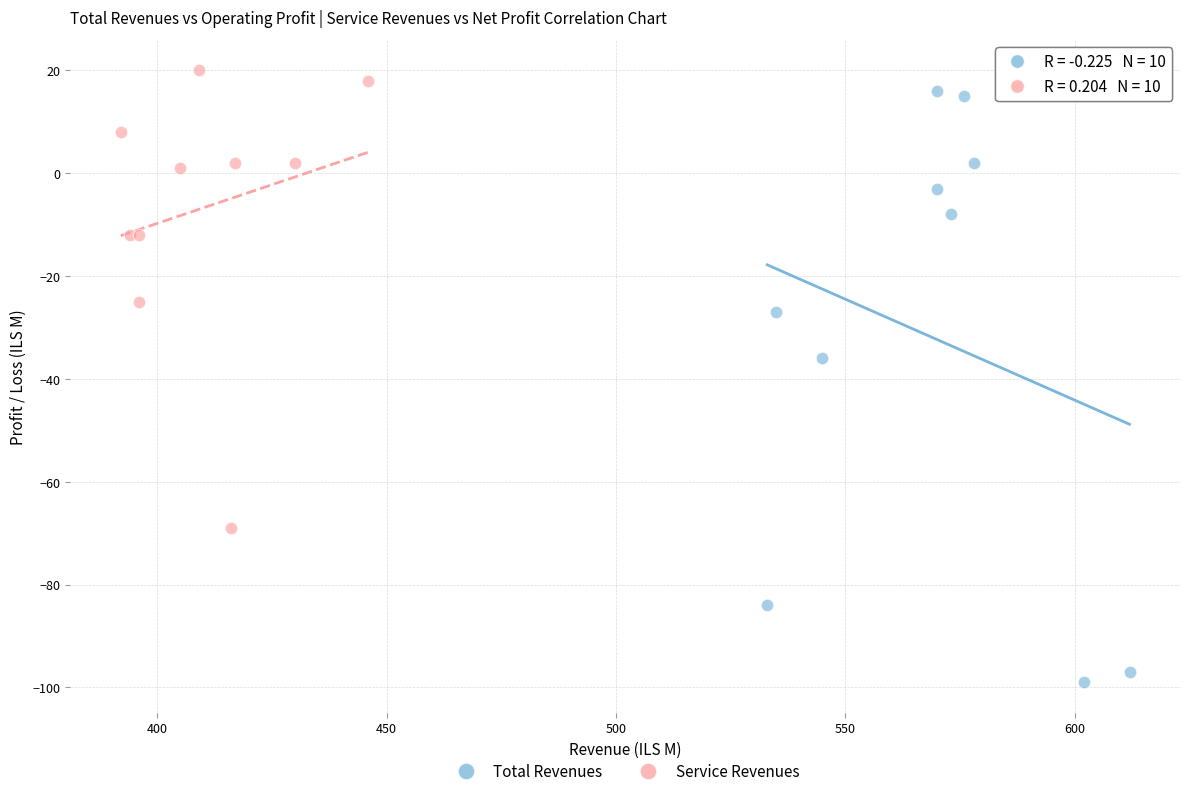

Which series reaches the minimum Y coordinate?

Total Revenues